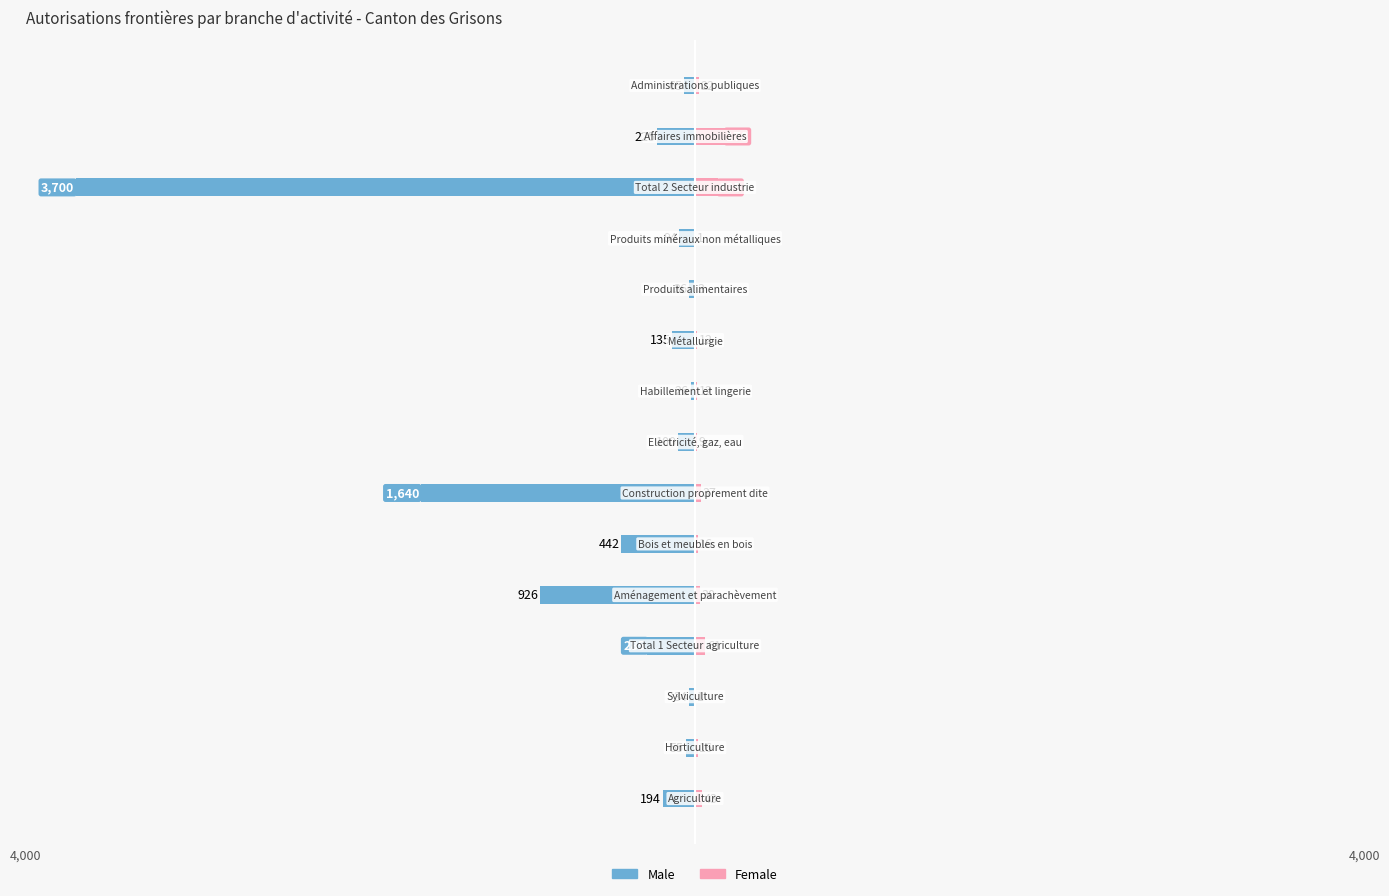

What are all the series names shown in the legend?

Male, Female